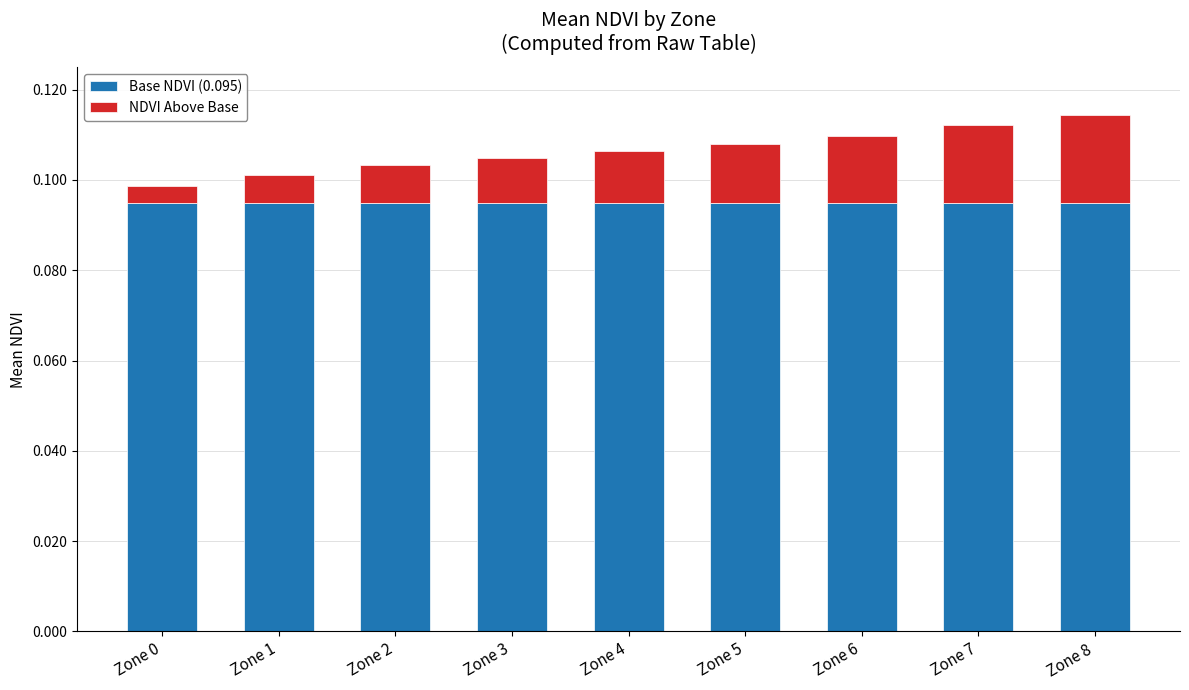

At which category is the sum across all series the highest?

Zone 8